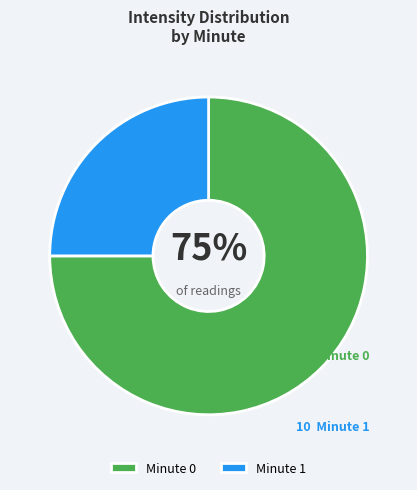

Is there a majority slice in this chart?

Yes